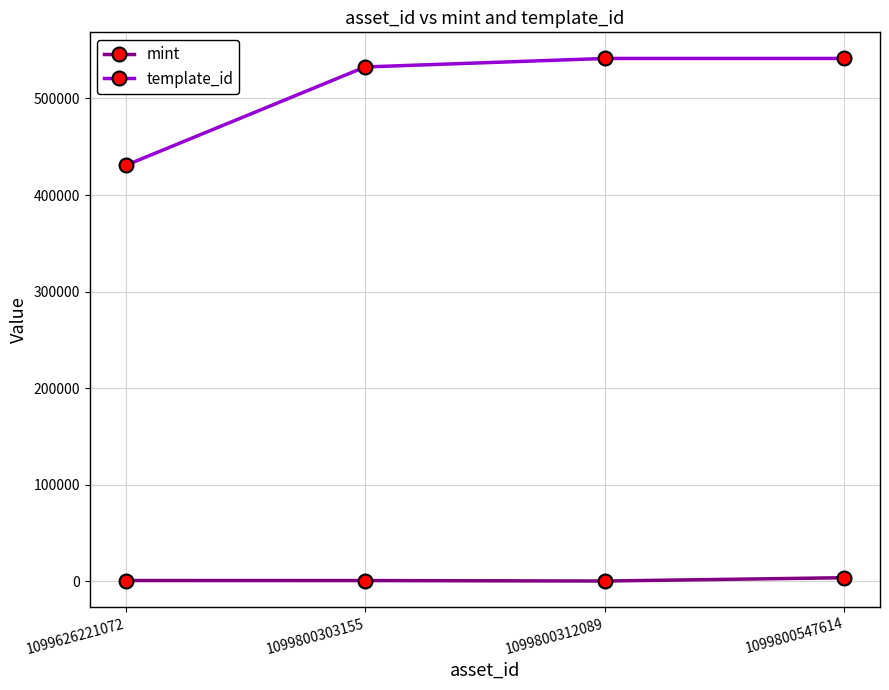

At which label is template_id closest to 486119?

1099800303155